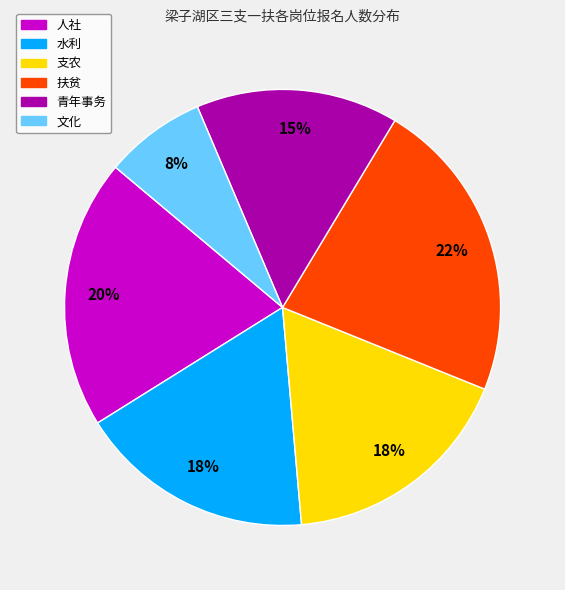

To the nearest percent, what percentage of the pie is 青年事务?

15%